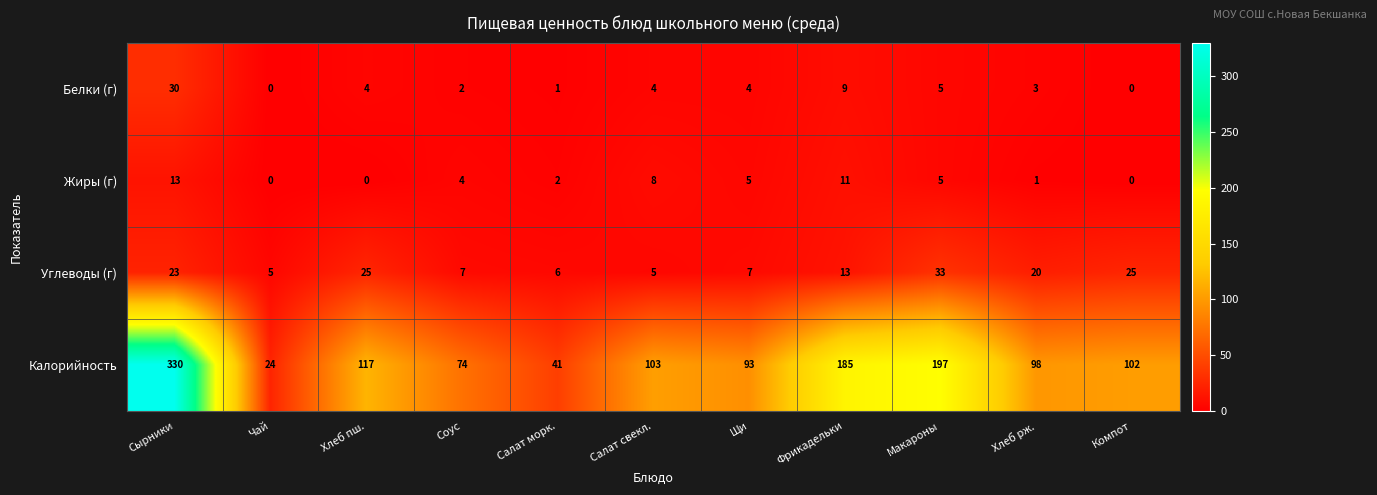

How many values in the Калорийность series are below 102?

5